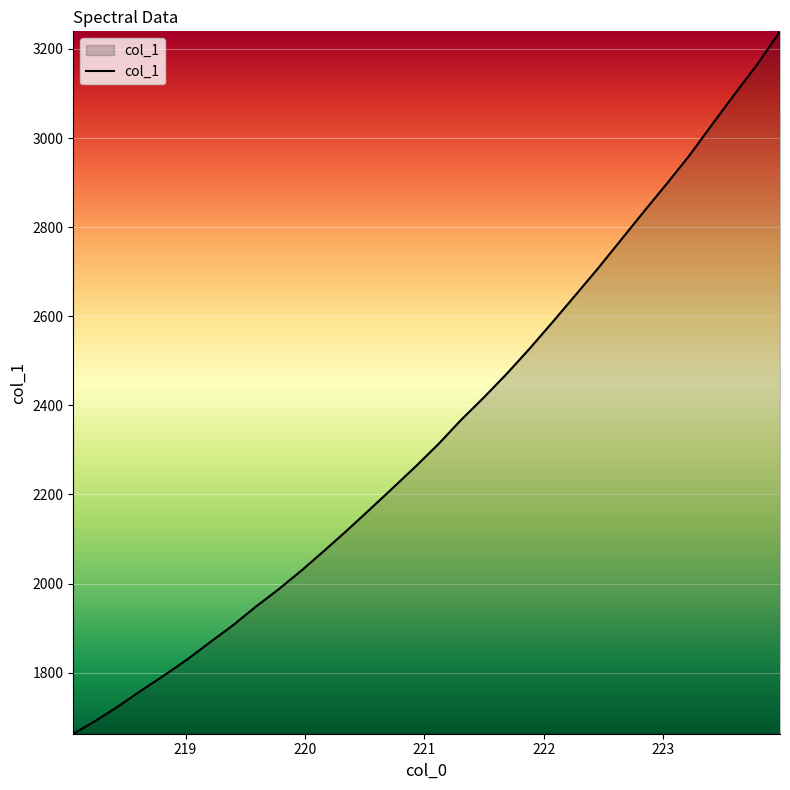

What is the difference between the maximum and minimum values?

1576.8